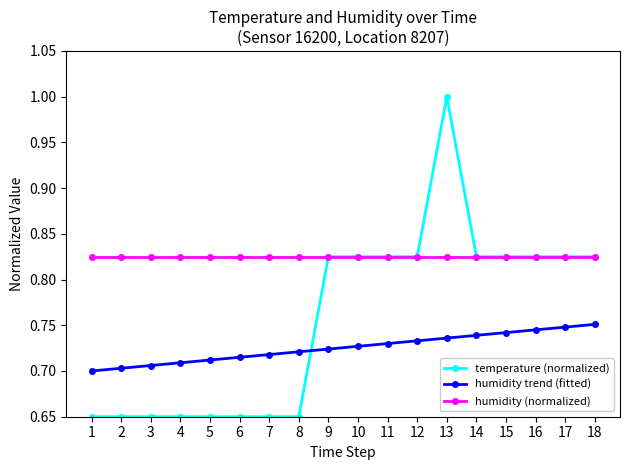

At which category does the chart reach its peak across all series?

13